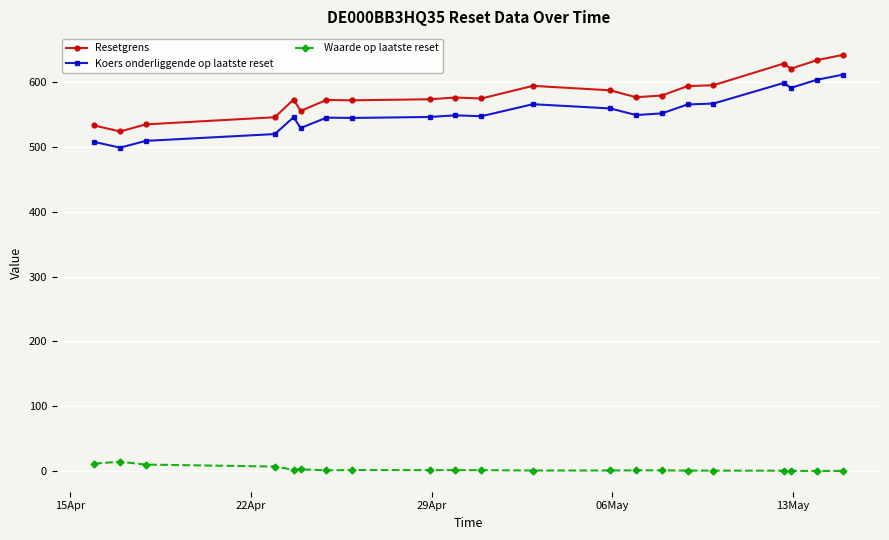

What are all the series names shown in the legend?

Resetgrens, Koers onderliggende op laatste reset, Waarde op laatste reset